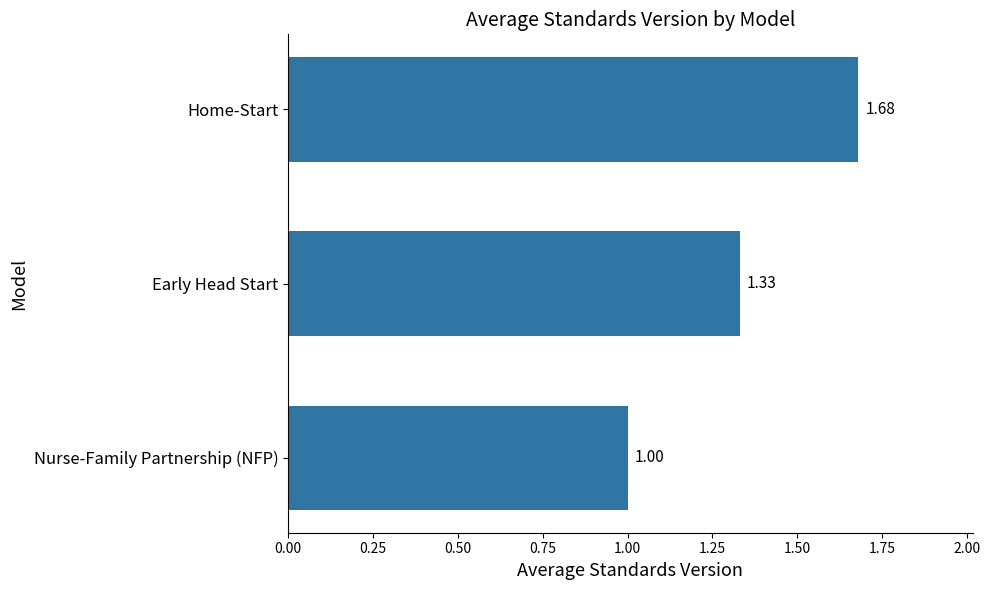

How many bars are there in total?

3